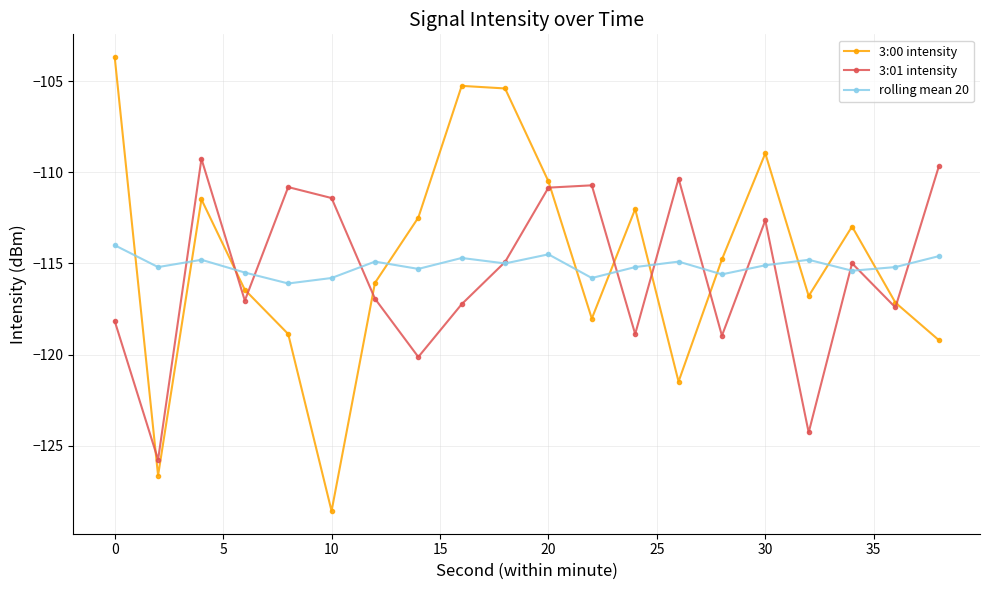

How many data points in 3:01 intensity are above -114?

8